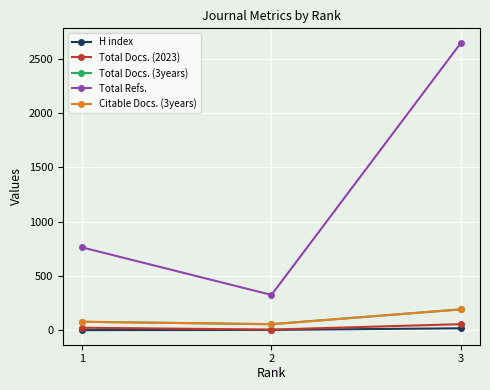

Between 1 and 2, which series saw the biggest shift?

Total Refs.